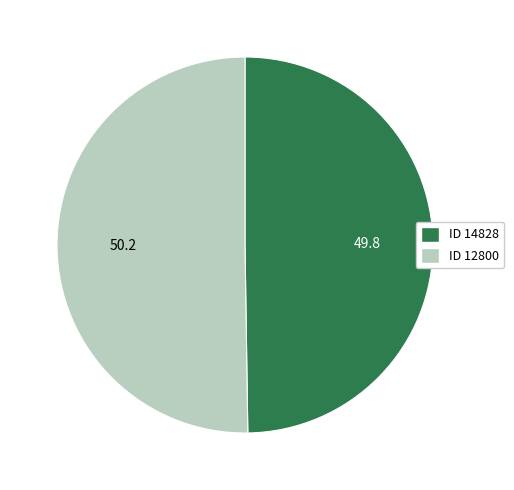

Count the number of slices in the pie.

2